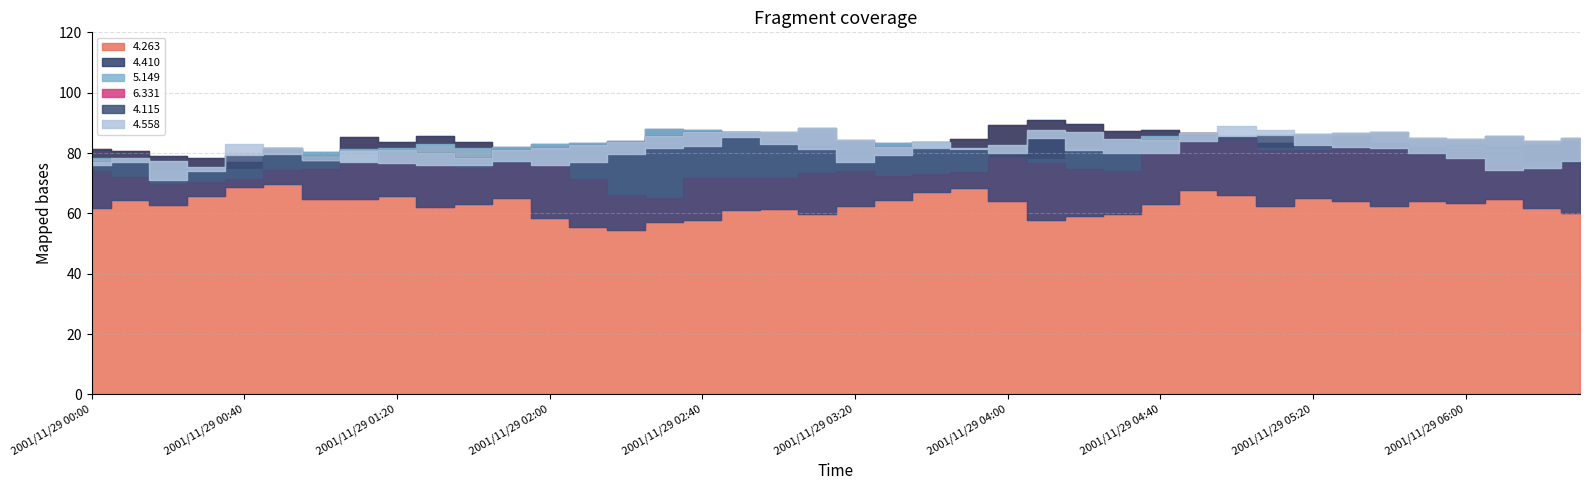

Is the value of 4.115 at 2001/11/29 06:30 greater than the value of 6.331 at 2001/11/29 05:00?

Yes